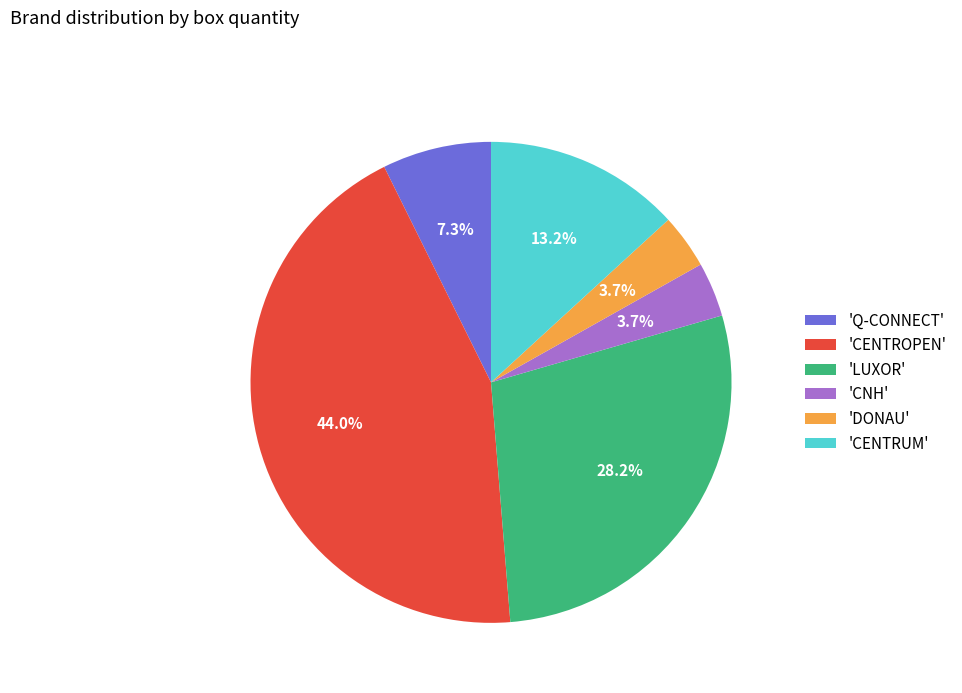

To the nearest percent, what is the difference between the largest and smallest slice percentages?

40%